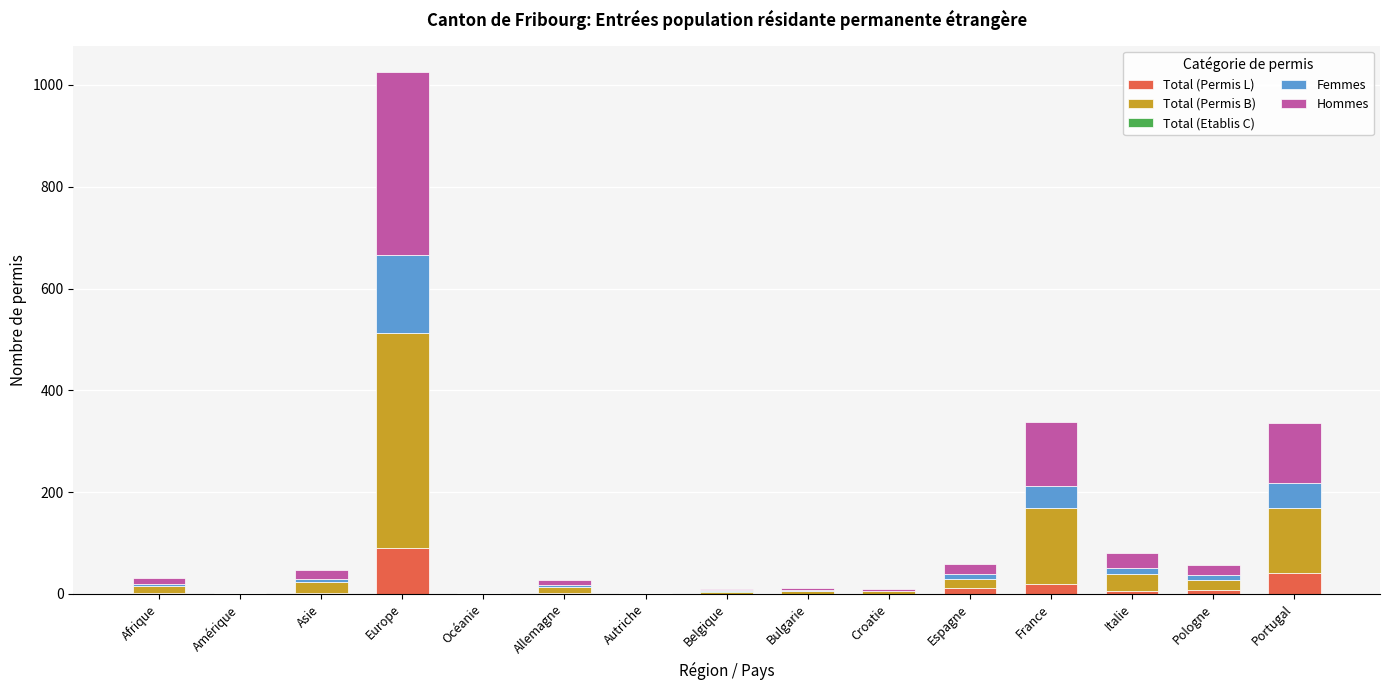

What is the maximum value for Total (Permis L)?

90